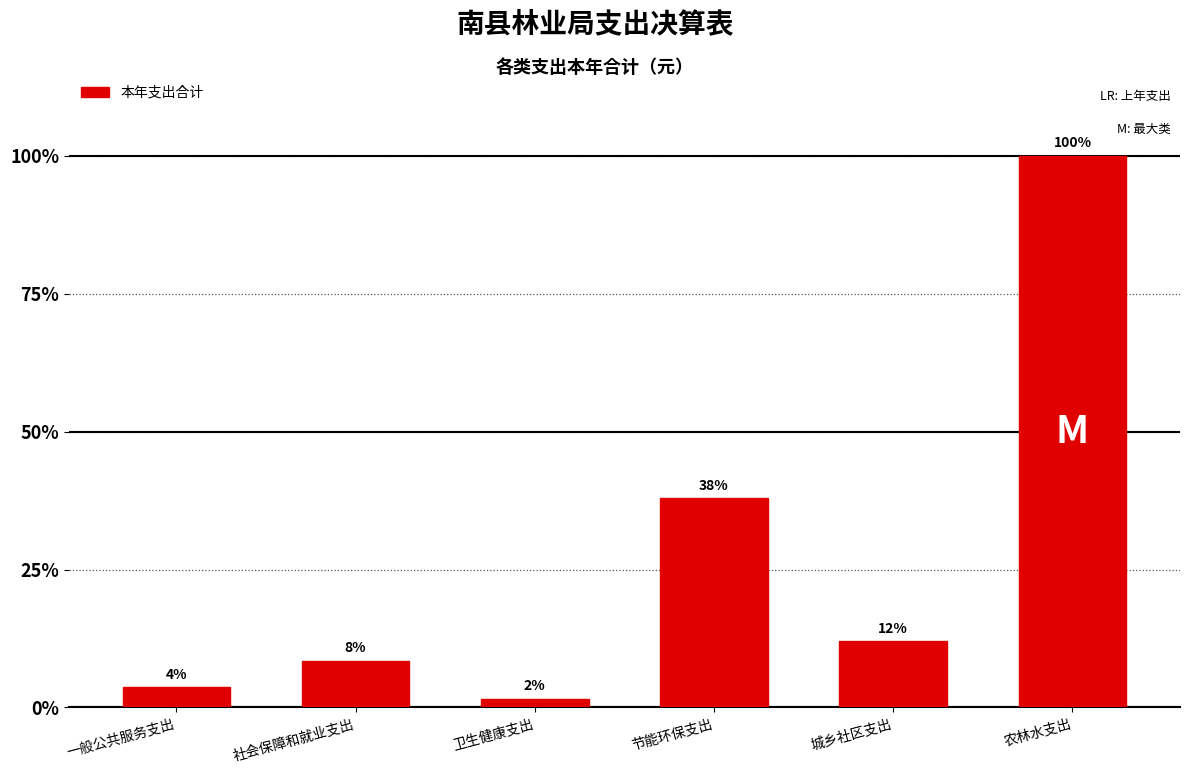

Reading right to left, what are all the values shown in this chart?

16642988.8	2000000.0	6312087.7	264273.6	1408463.5	607510.2